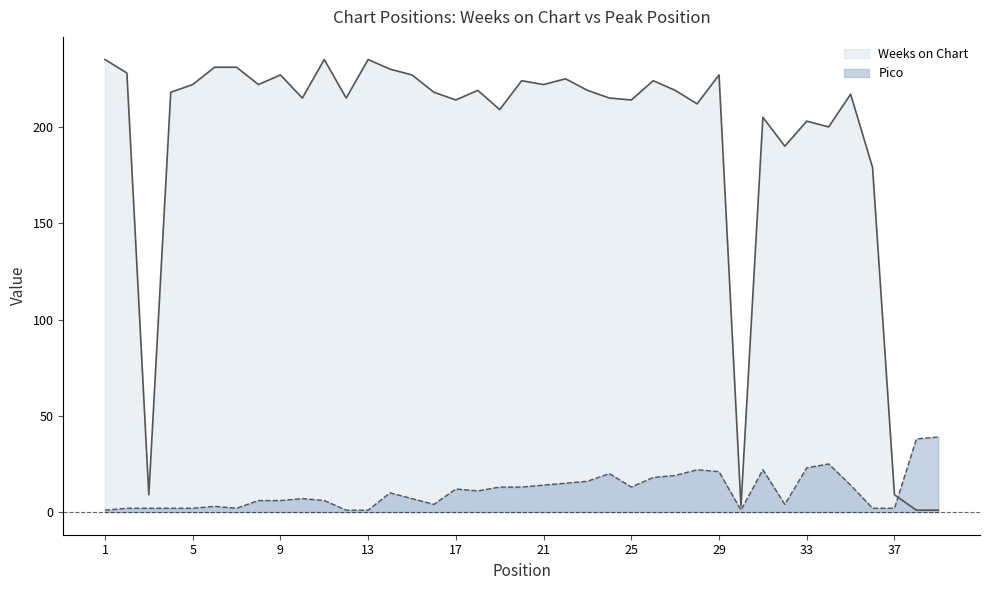

At which category does Pico reach its first local peak?

6